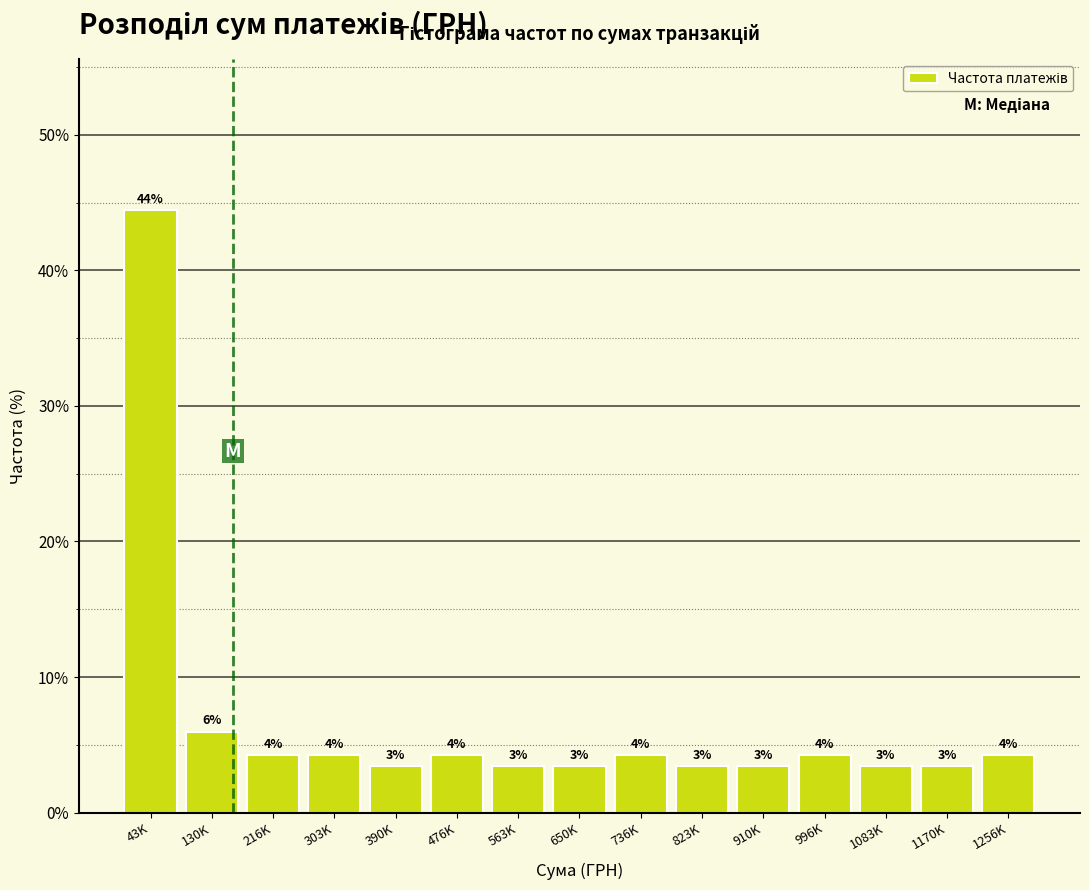

How many bars are there in total?

15